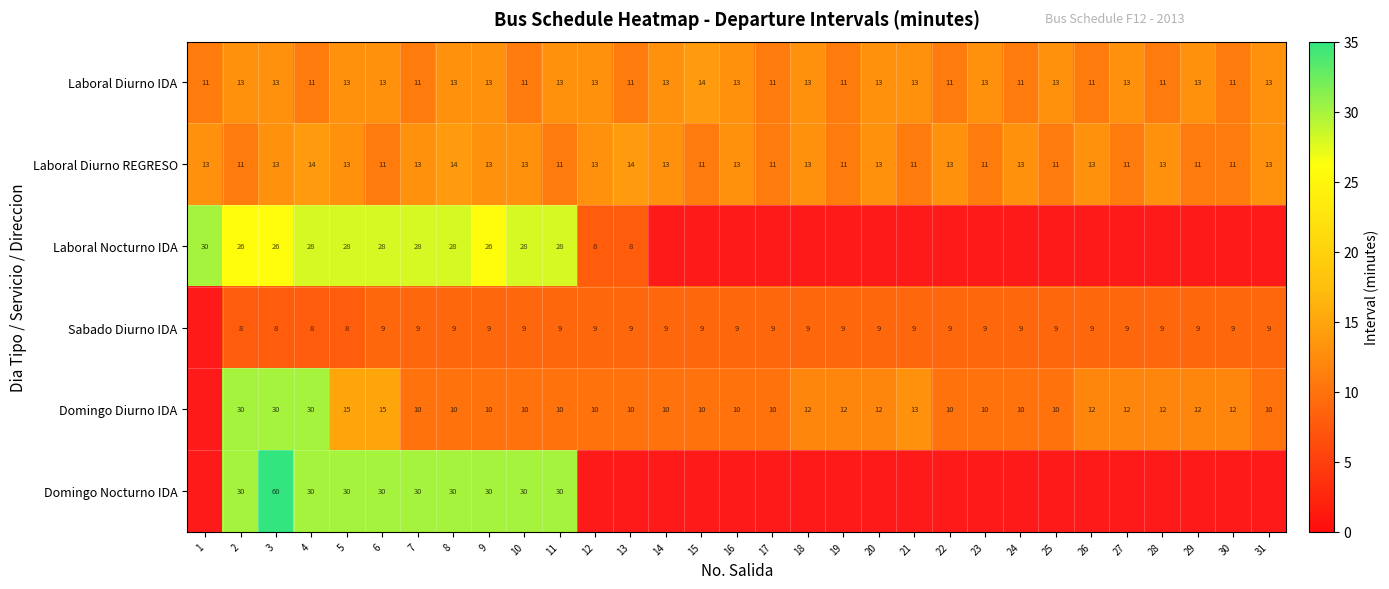

What is the difference between the maximum and minimum values in the Laboral Diurno IDA series?

3